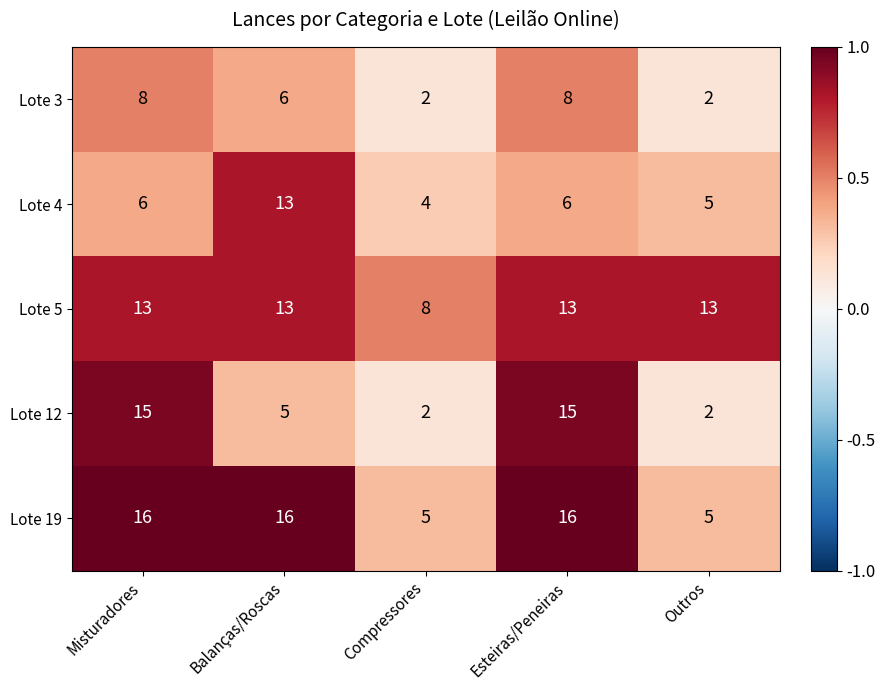

Is it true that Lote 4 equals 9 at Esteiras/Peneiras?

False